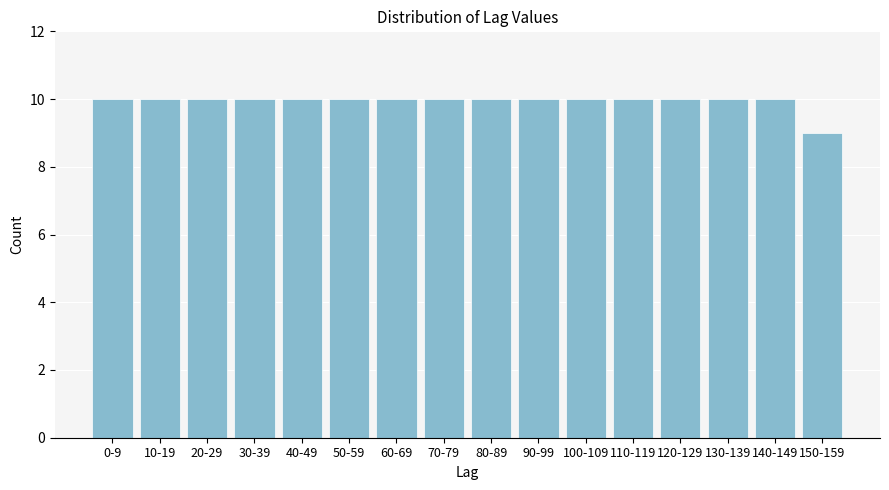

Reading right to left, list all the values displayed in this chart.

9	10	10	10	10	10	10	10	10	10	10	10	10	10	10	10